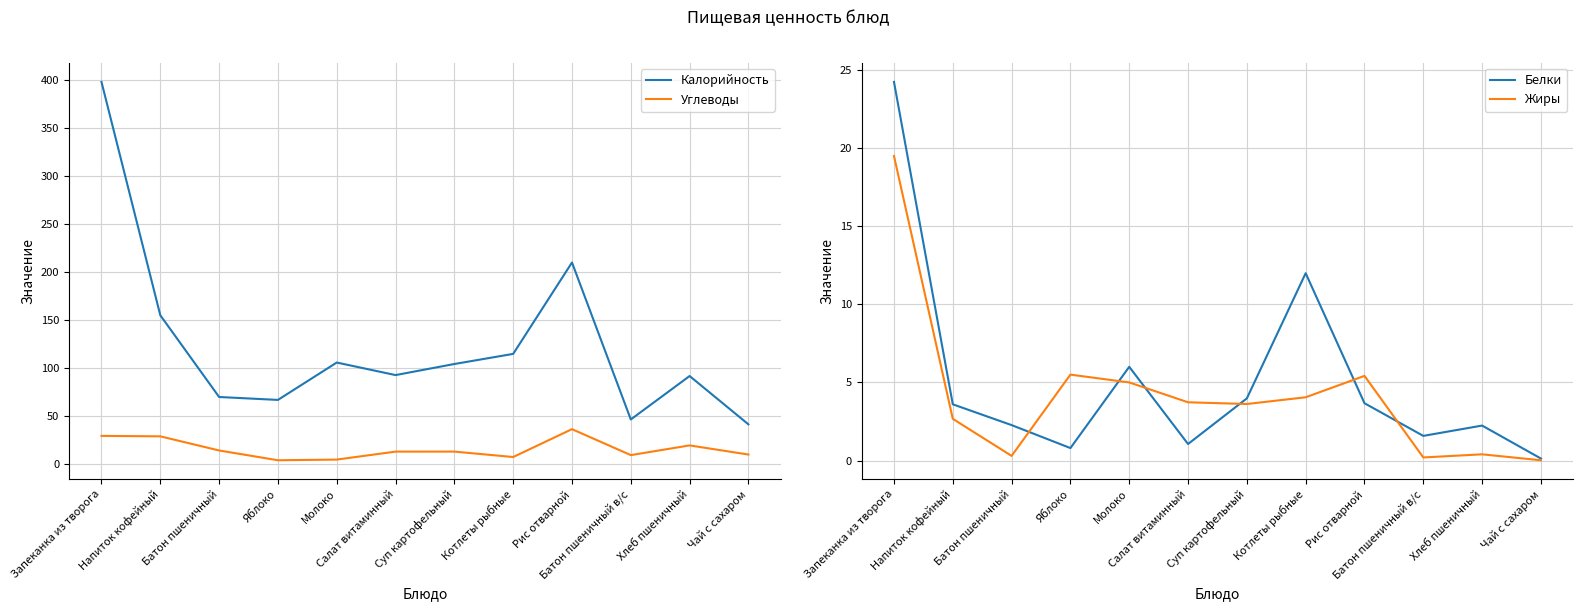

Which series has the widest spread of values?

Калорийность